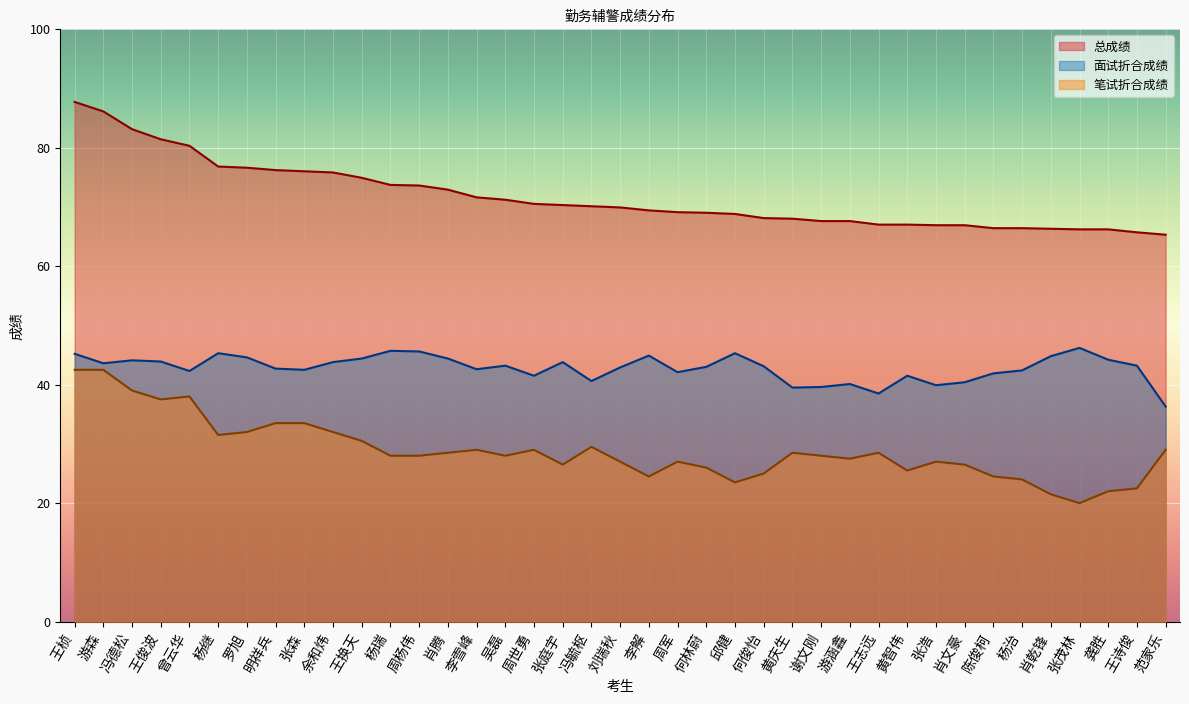

Which has a higher value, 肖腾 or 肖文豪?

肖腾